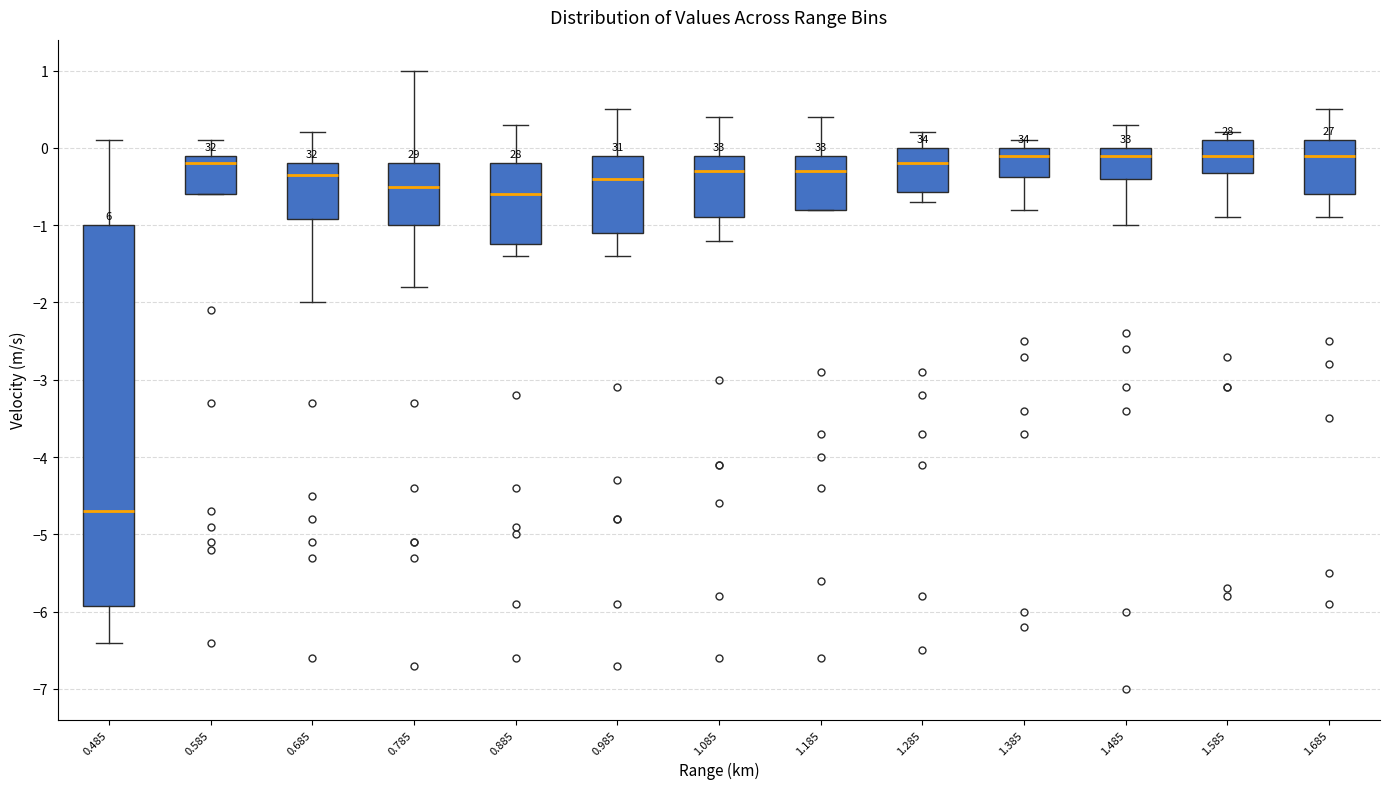

Which box has the lowest median line?

0.485